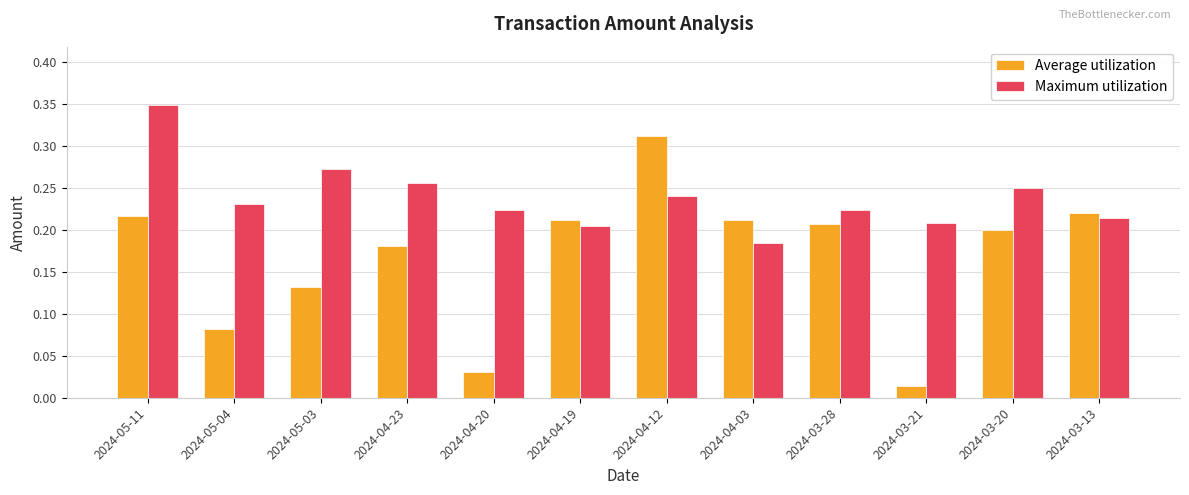

The Average utilization series shows 0.0 at 2024-04-03. True or false?

False